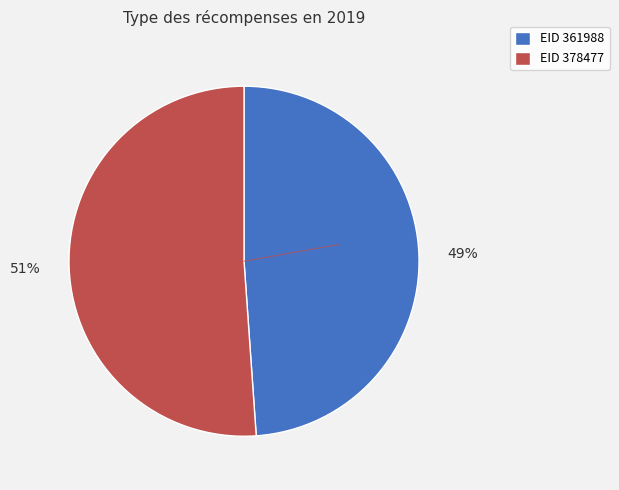

To the nearest percent, what is the average slice percentage?

50%